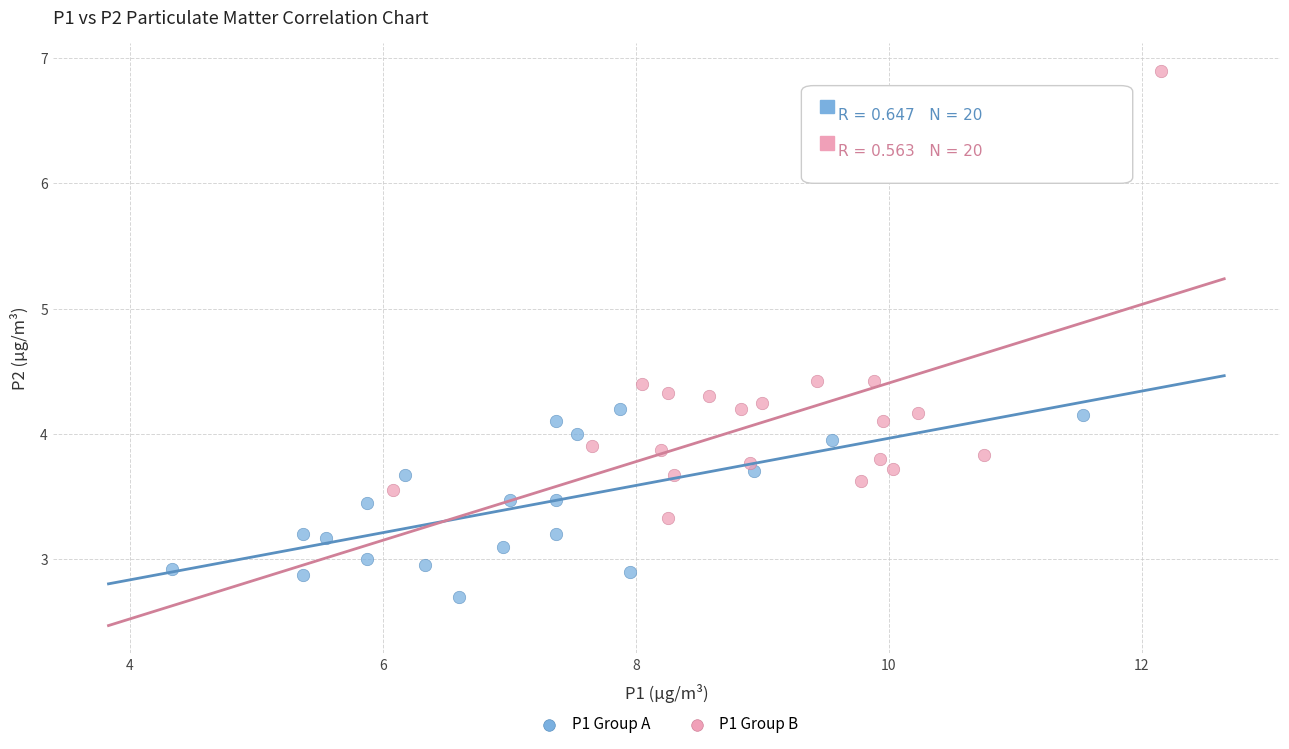

Which series reaches the minimum Y coordinate?

P1 Group A